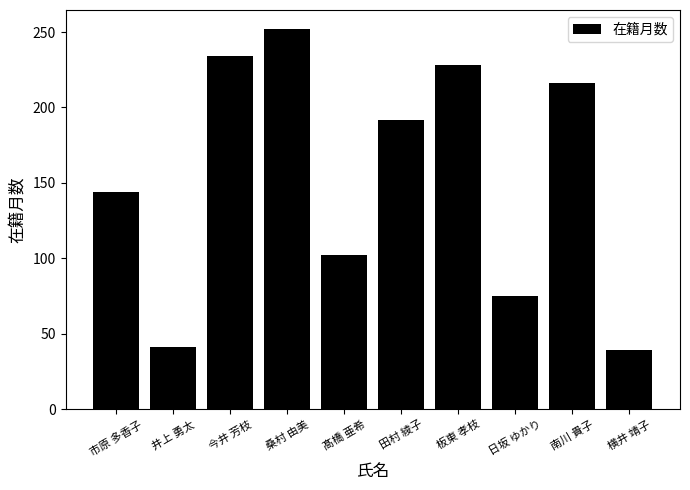

What is the label of the 5th bar from the right?

田村 綾子